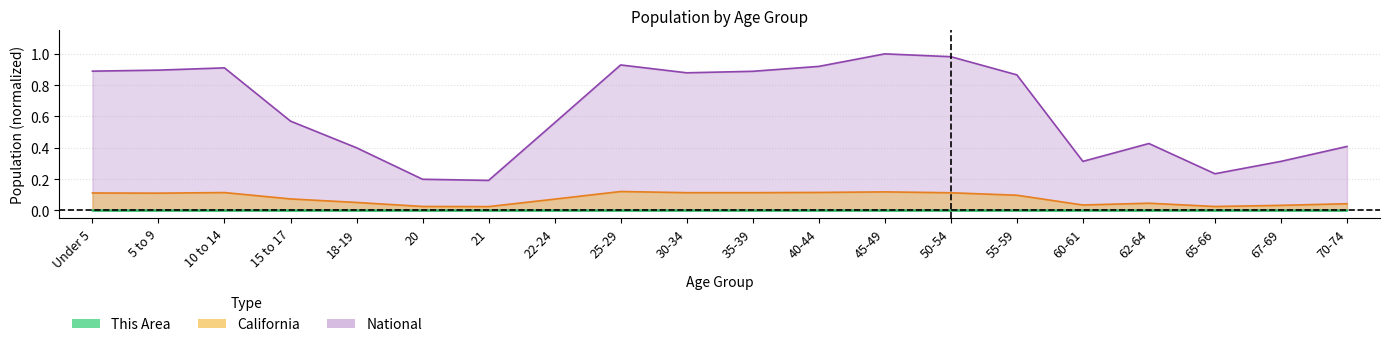

What is the sum of all National values?

12.8